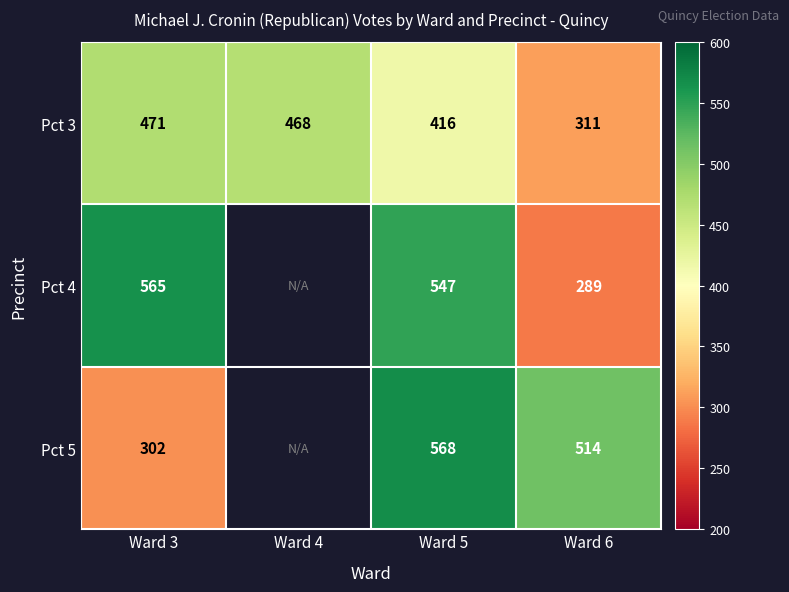

The Pct 4 series shows 435 at Ward 6. True or false?

False